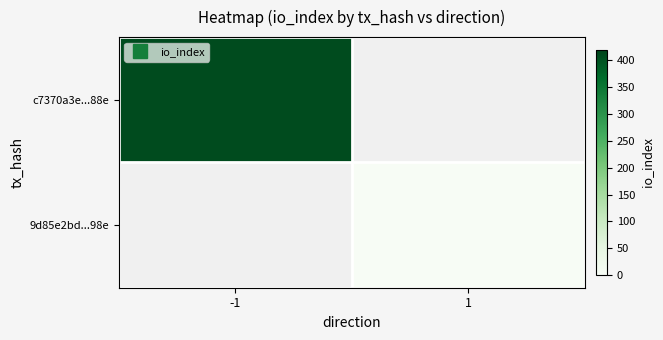

At how many categories does at least one series exceed 53?

1